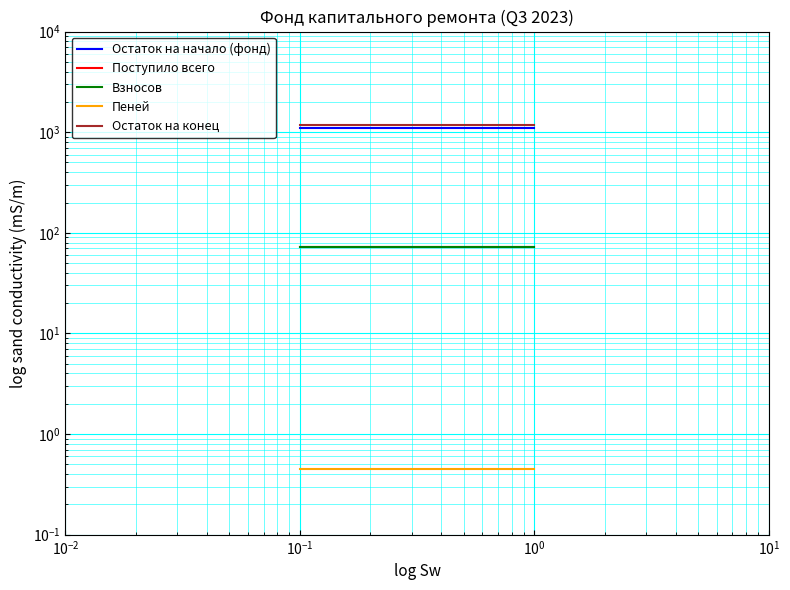

What is the average value of the Остаток на начало (фонд) series?

1097.8